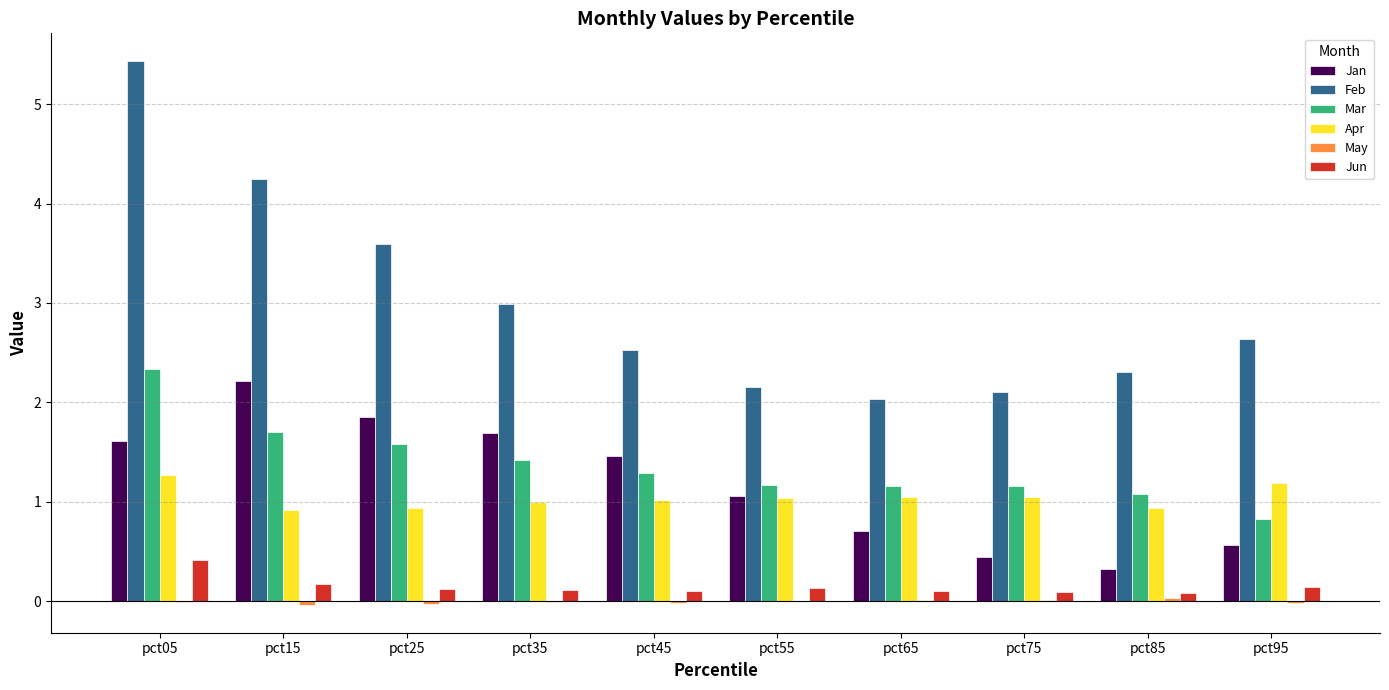

How many distinct data groups are displayed?

6